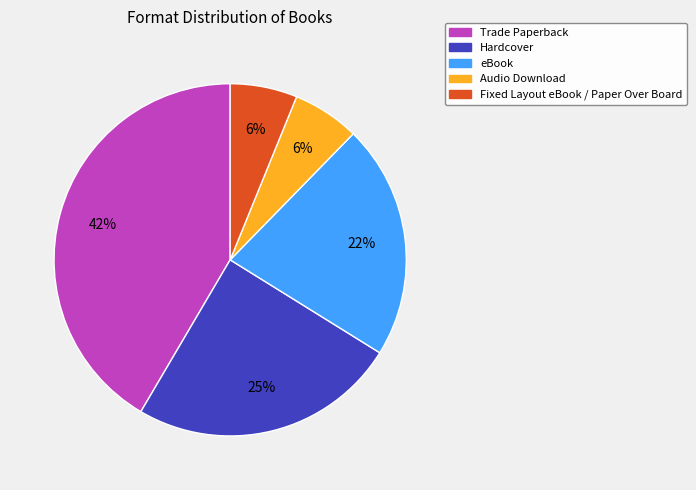

What is the largest slice in the pie chart?

Trade Paperback